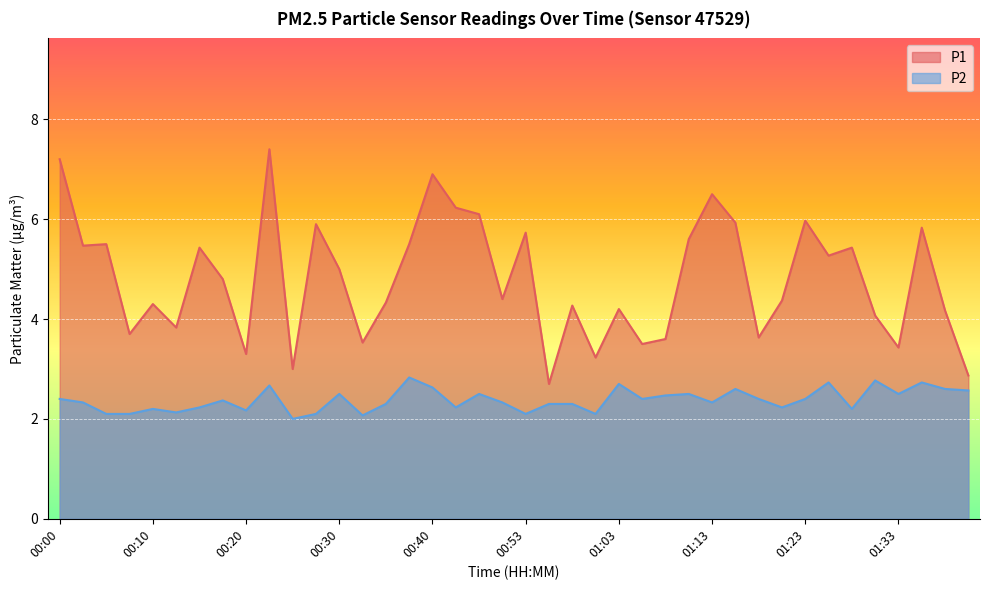

In P1, how many points are higher than both neighbors (excluding endpoints)?

13